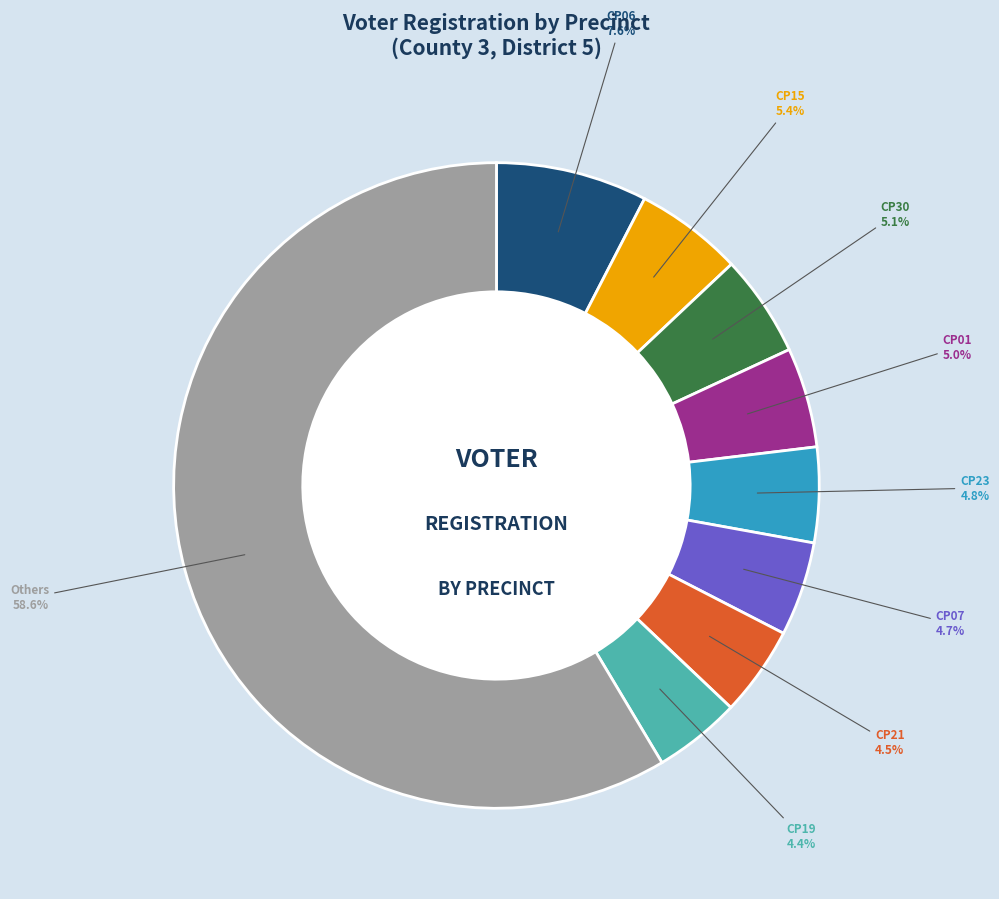

Between CP01 and Others, which is larger?

Others